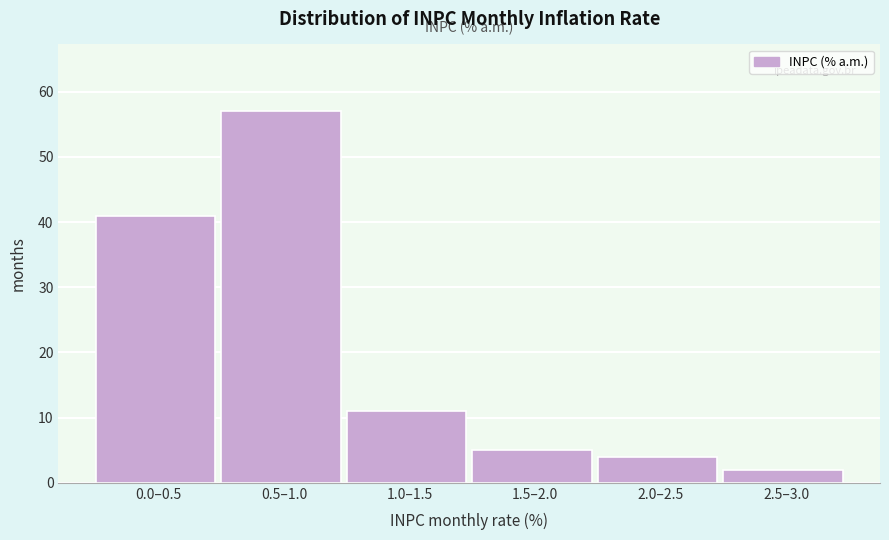

Reading left to right, extract all data points from this chart.

41	57	11	5	4	2